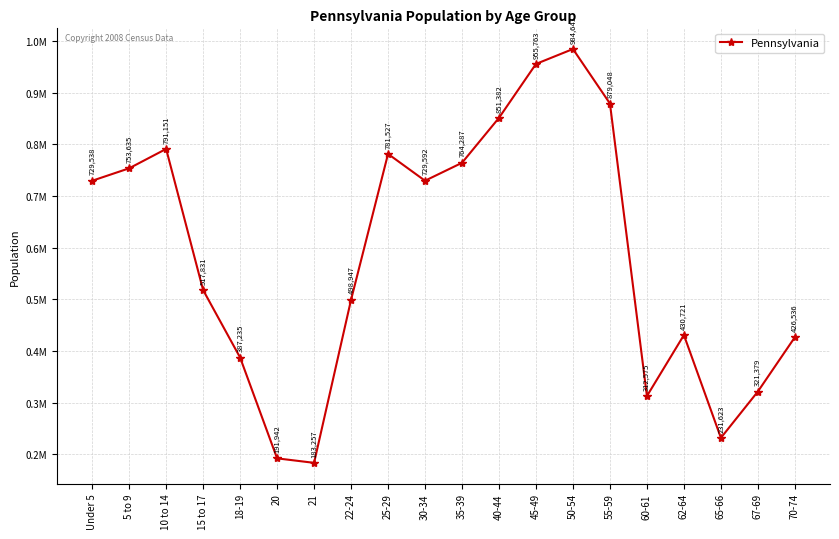

What position from the right is 18-19?

16